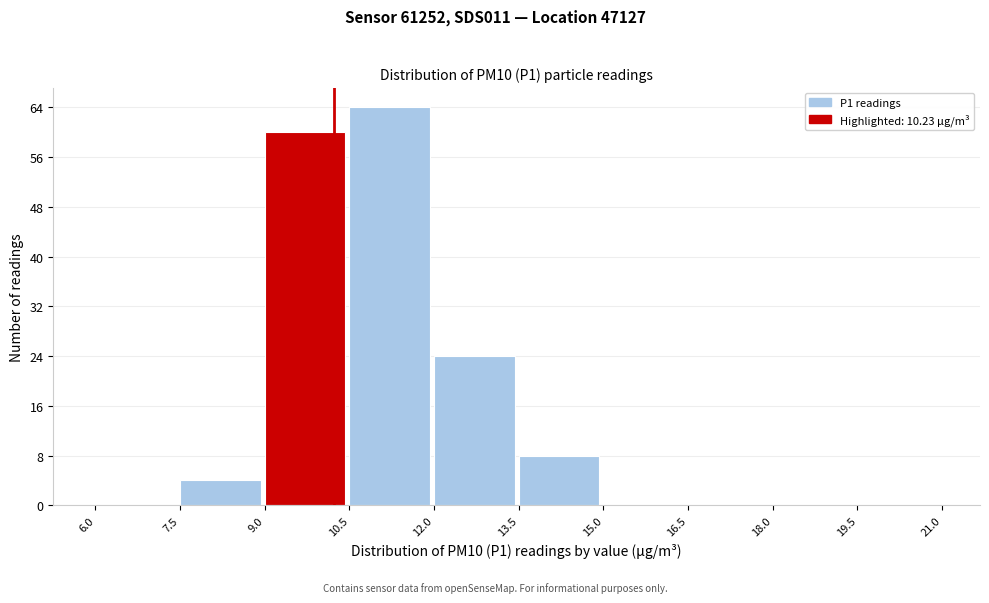

Reading left to right, transcribe this chart: for each bar, give the range it covers on the x-axis and its height. The values are not printed on the chart, so give them approximately, as read against the axis.

6.0 to 7.5: 0
7.5 to 9.0: 4
9.0 to 10.5: 60
10.5 to 12.0: 64
12.0 to 13.5: 24
13.5 to 15.0: 8
15.0 to 16.5: 0
16.5 to 18.0: 0
18.0 to 19.5: 0
19.5 to 21.0: 0